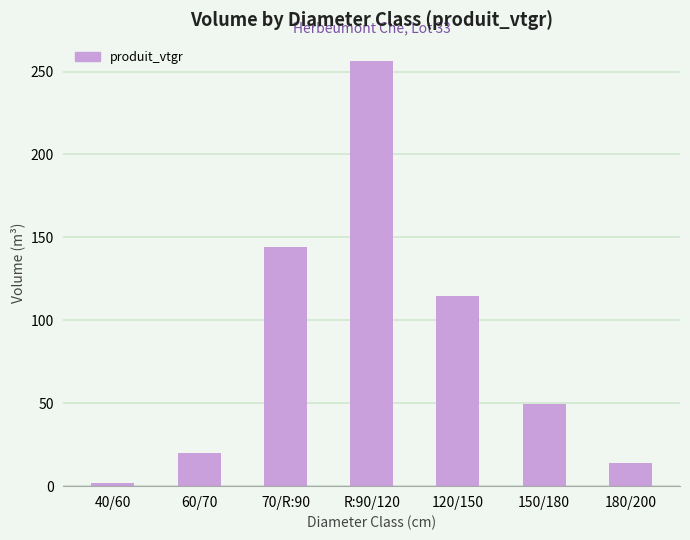

What is the sum of the values at 120/150 and 150/180?

163.9